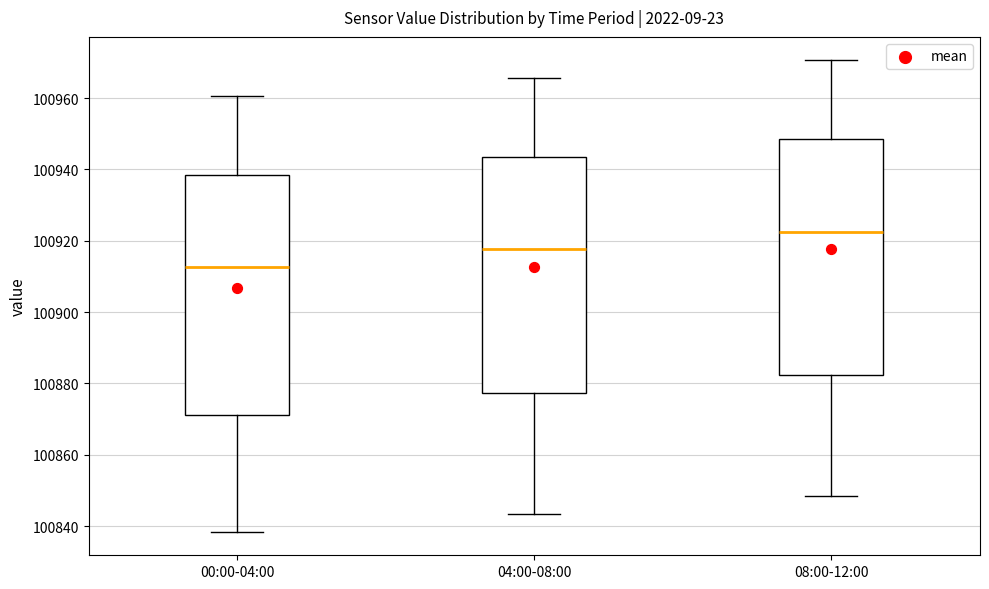

Where does the lower whisker of the box for 08:00-12:00 end on the y-axis? The values are not printed on the chart, so give them approximately, as read against the axis.

100848